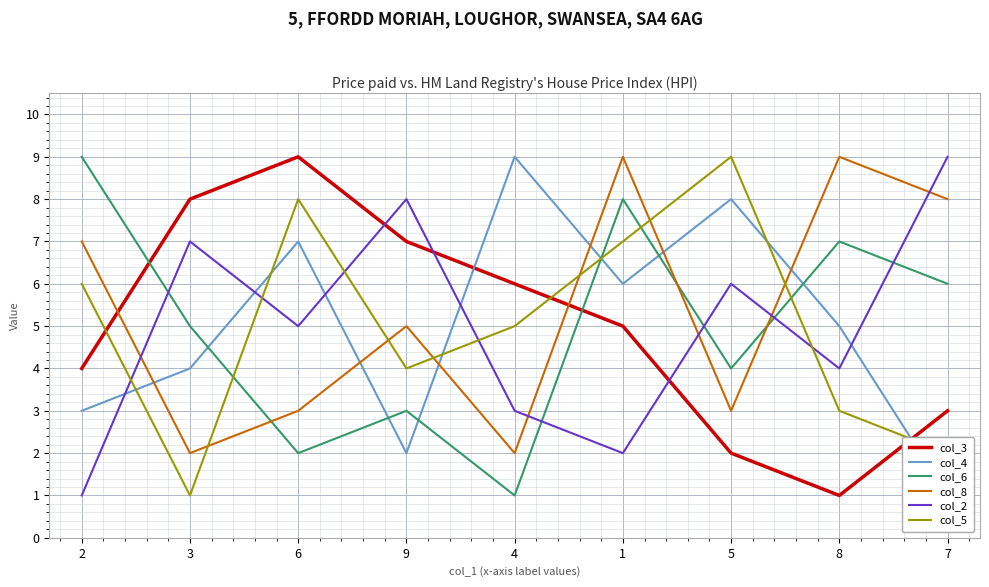

How many col_6 values are between 3 and 7?

5